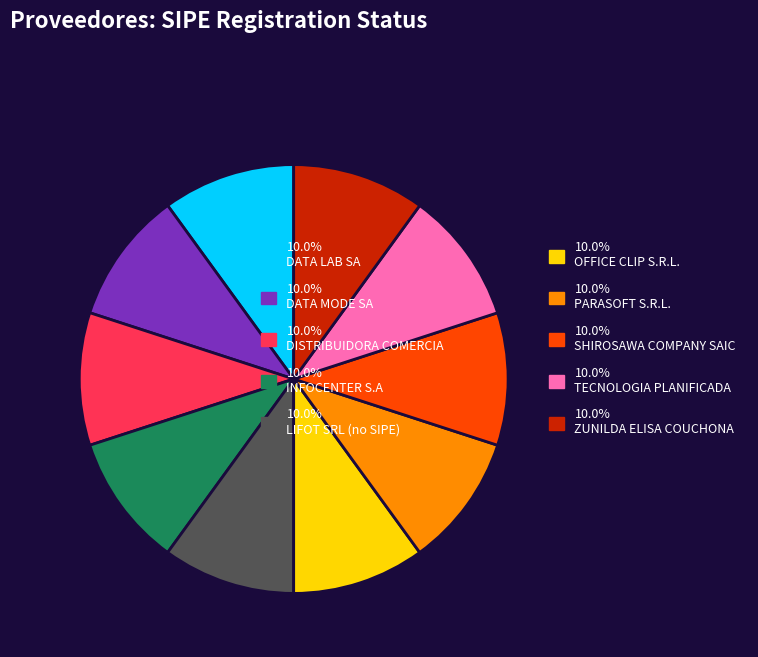

Combined, do 10.0% SHIROSAWA COMPANY SAIC and 10.0% INFOCENTER S.A account for over 50%?

No